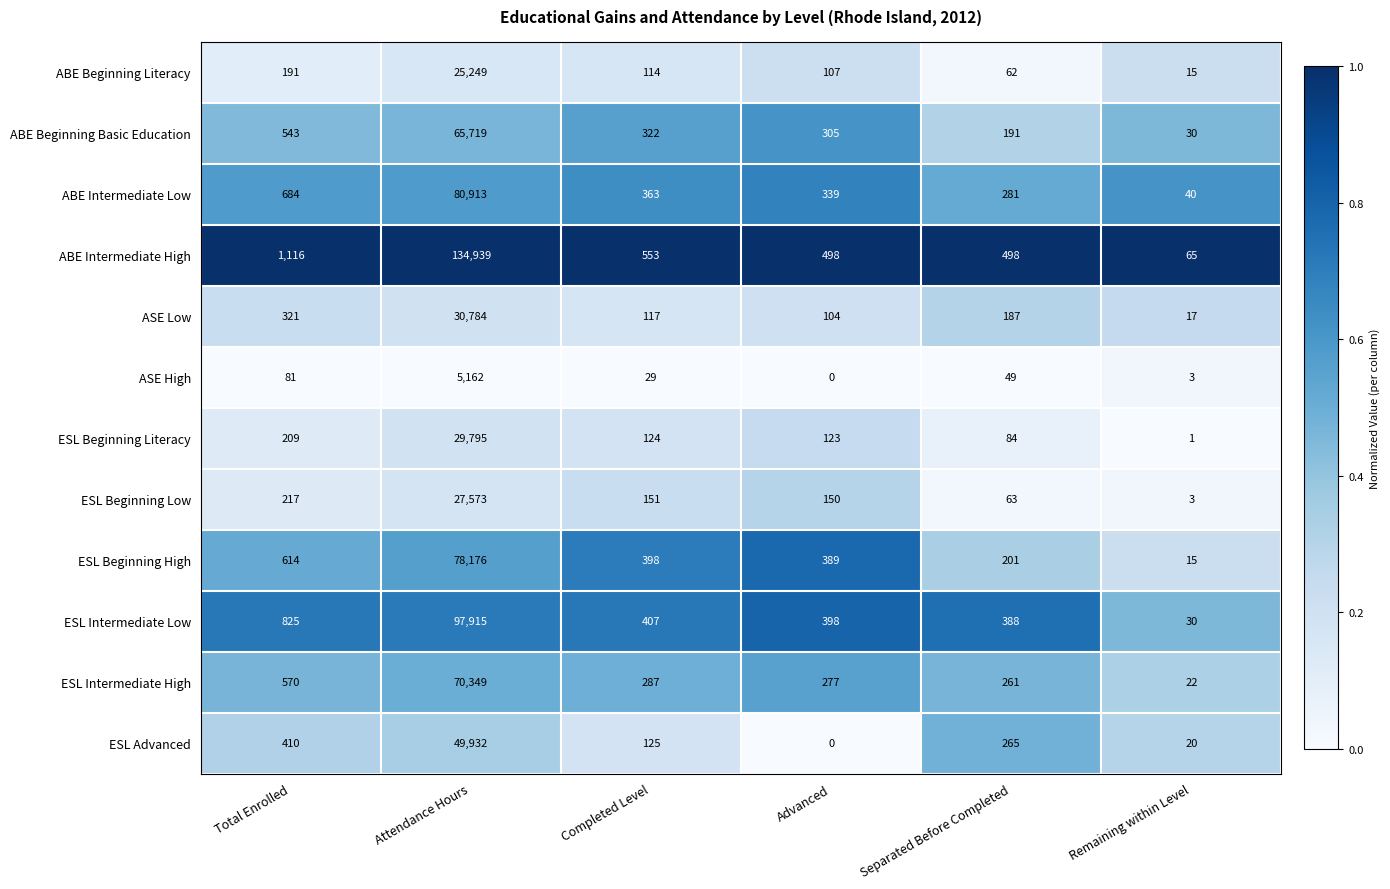

Is it true that ASE High equals 29 at Completed Level?

True